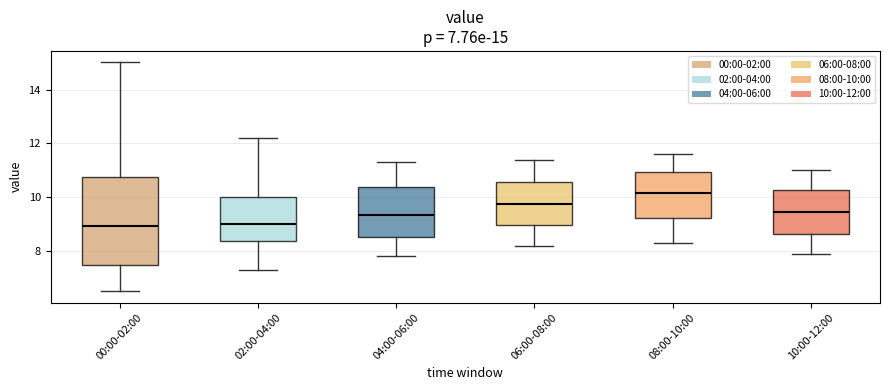

Which box is the tallest, from its lower edge to its upper edge?

00:00-02:00